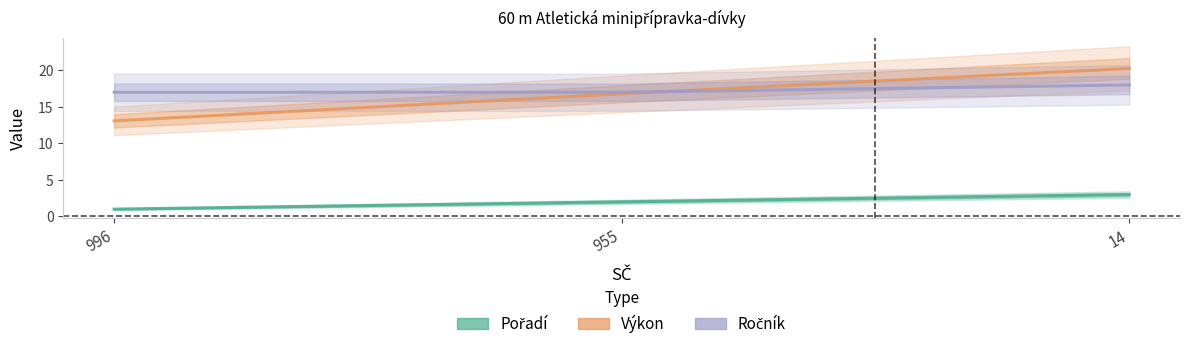

What is the value of the Pořadí point at the 2nd from the left?

2.0